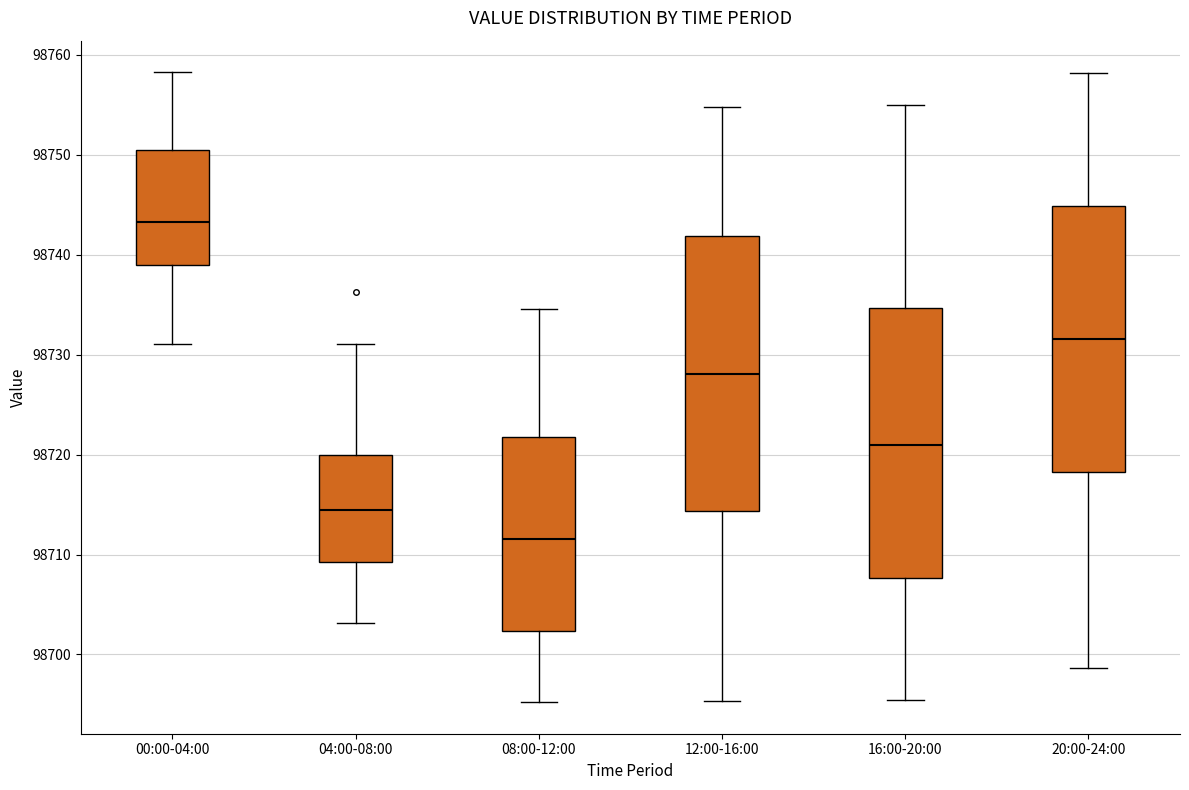

Which box's median line is the lowest?

08:00-12:00